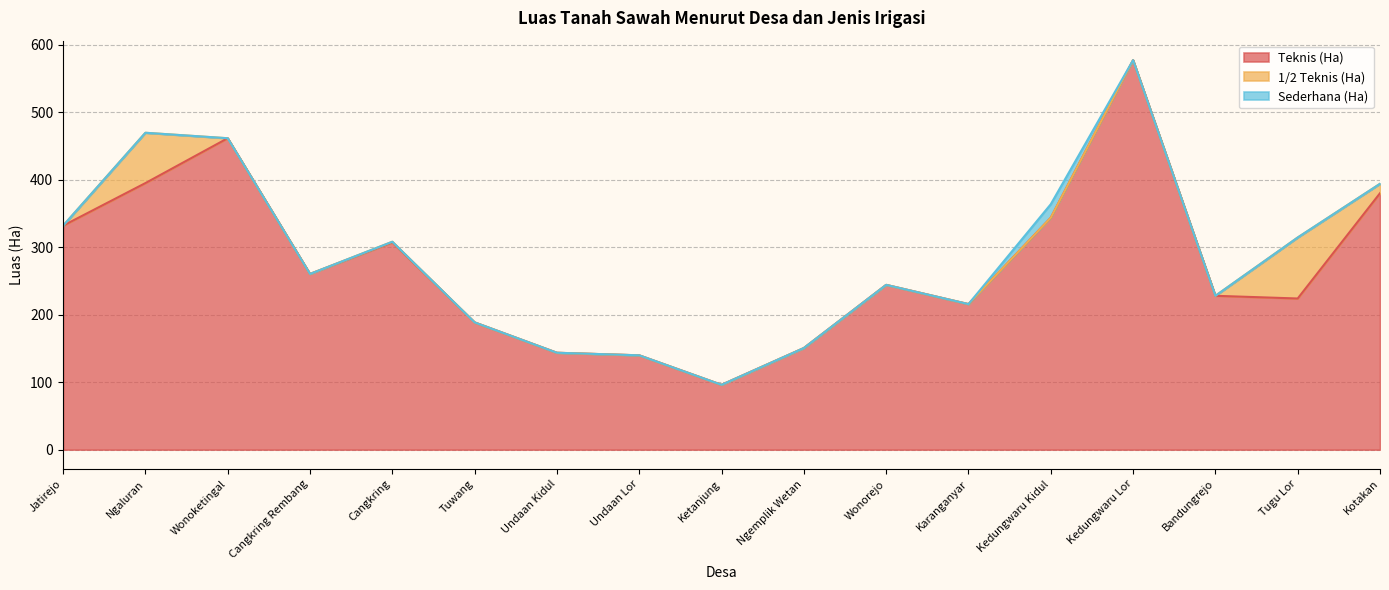

At how many categories does at least one series exceed 139?

16